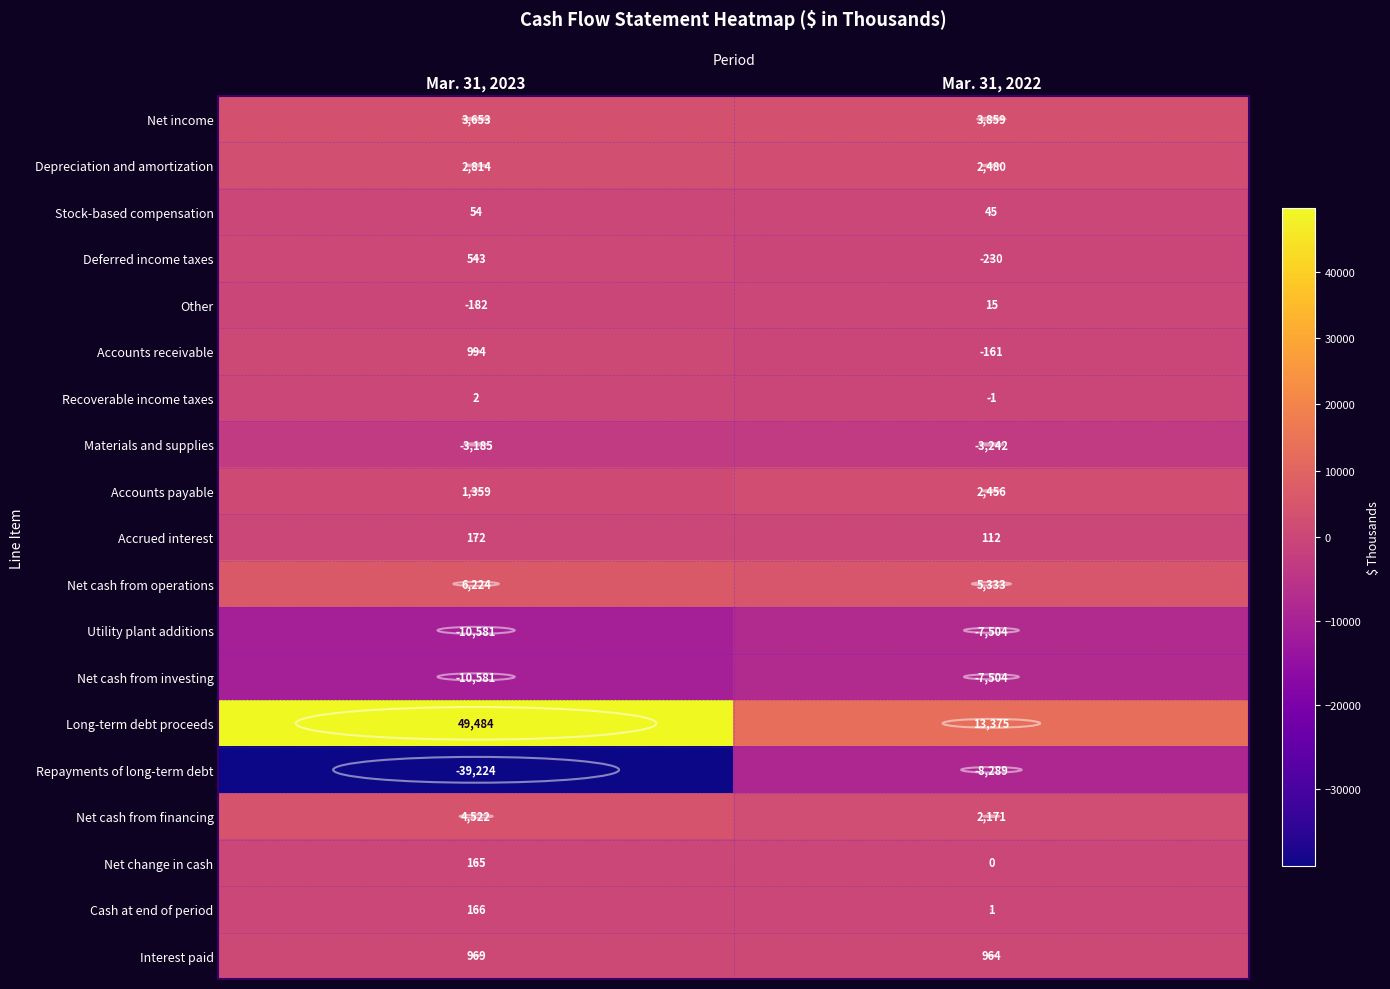

Which category has the highest value in the Accounts receivable series?

Mar. 31, 2023